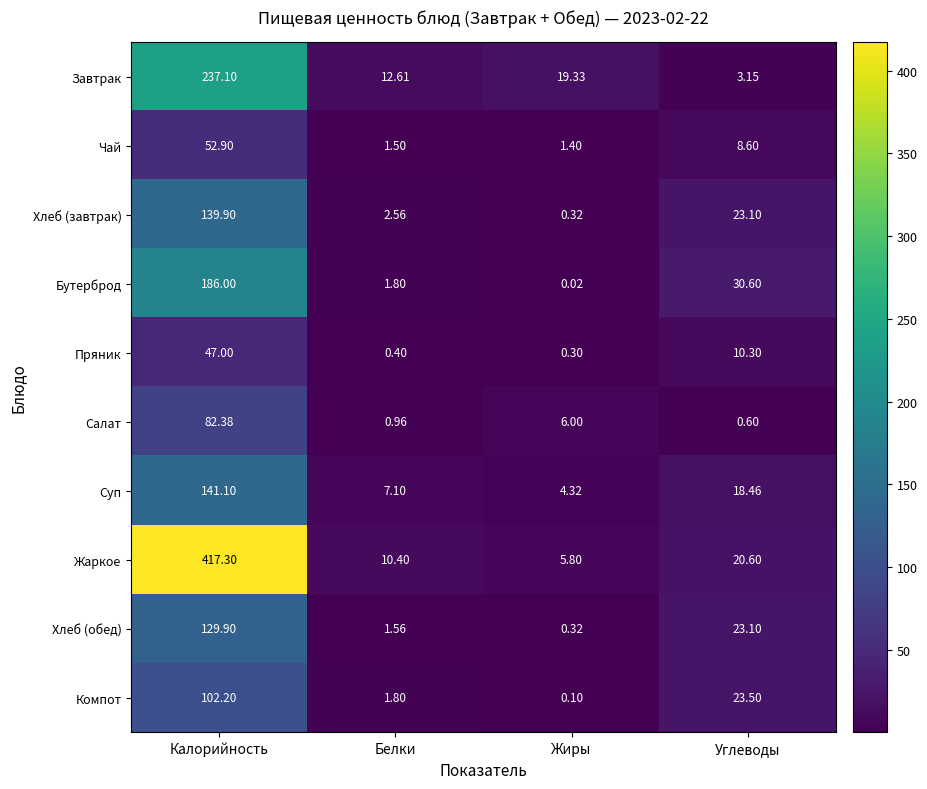

Rank the categories by Компот value from lowest to highest.

Жиры, Белки, Углеводы, Калорийность